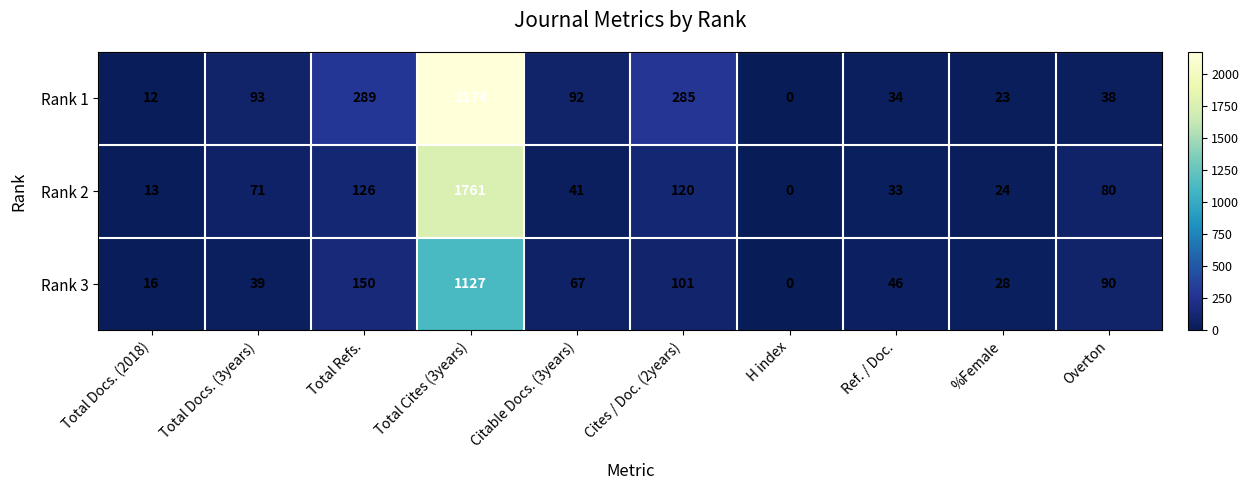

Which series has the largest range (max minus min)?

Rank 1